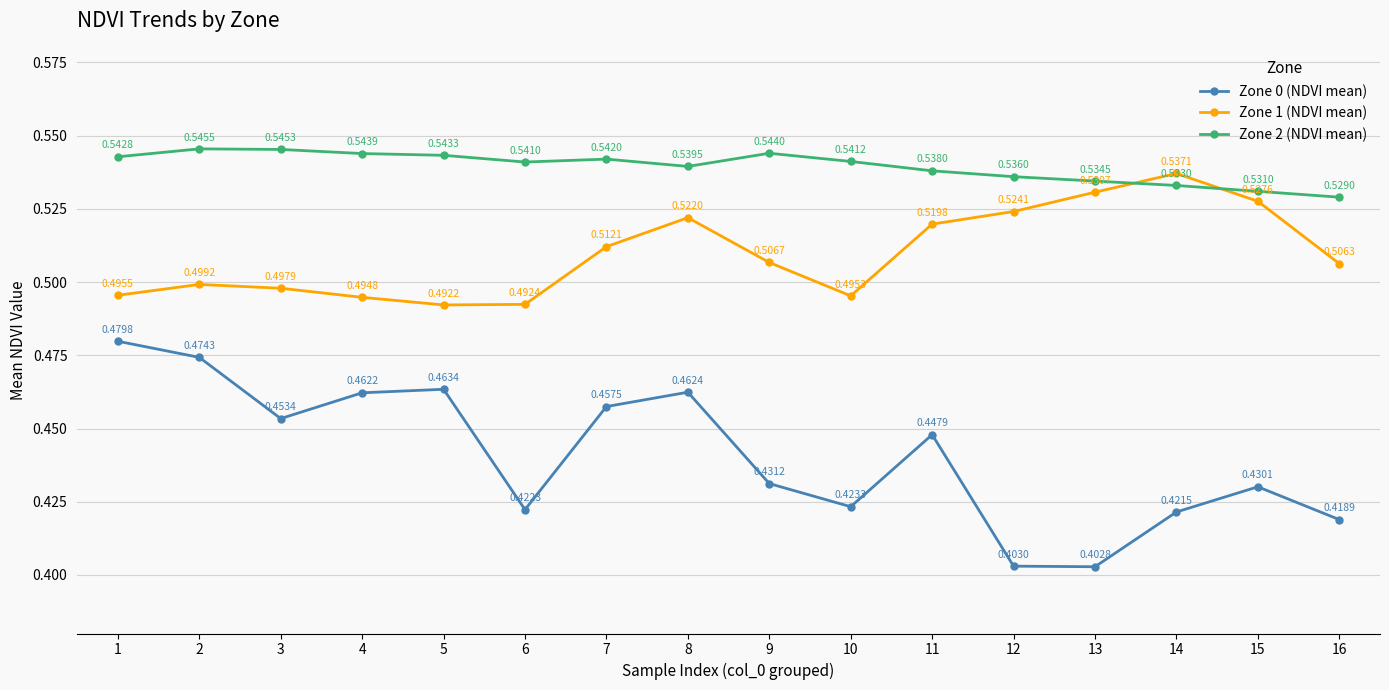

How many lines are shown in the chart?

3